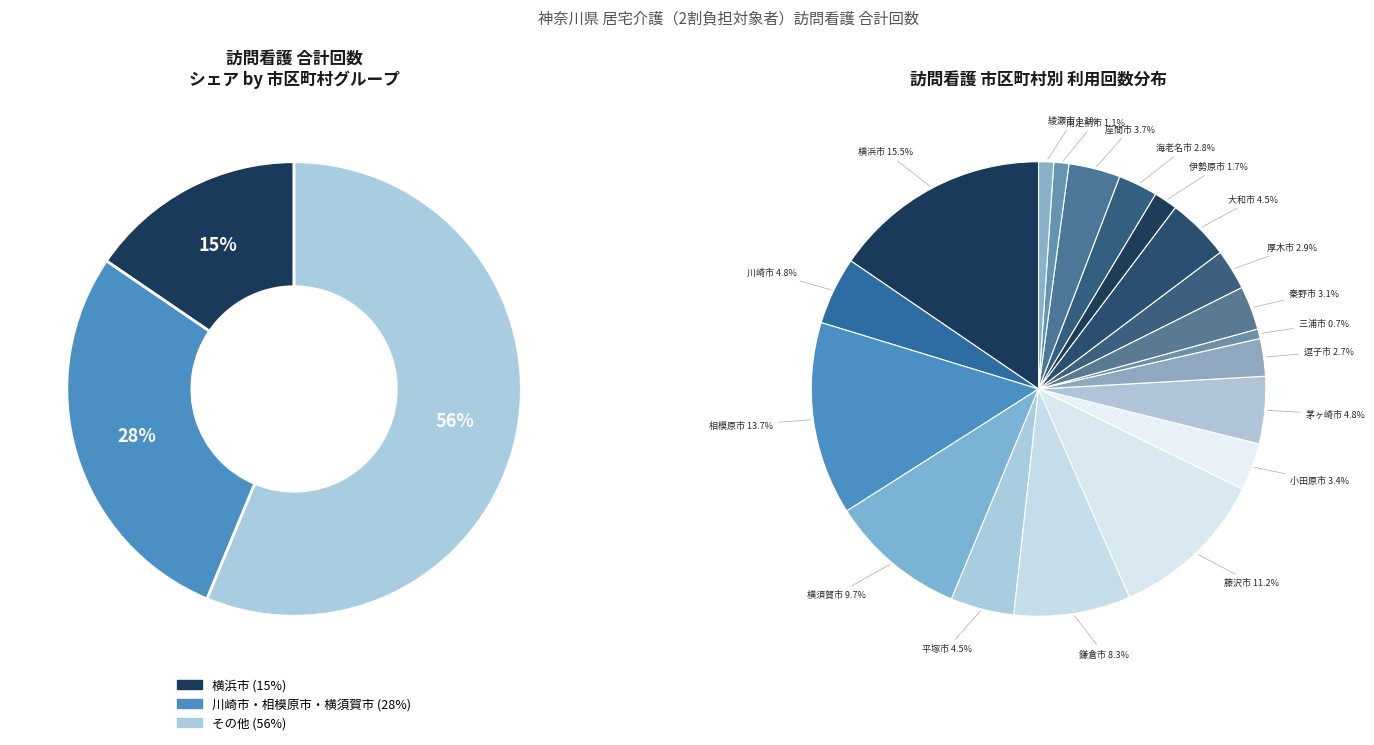

To the nearest percent, what portion does 綾瀬市 represent?

1%